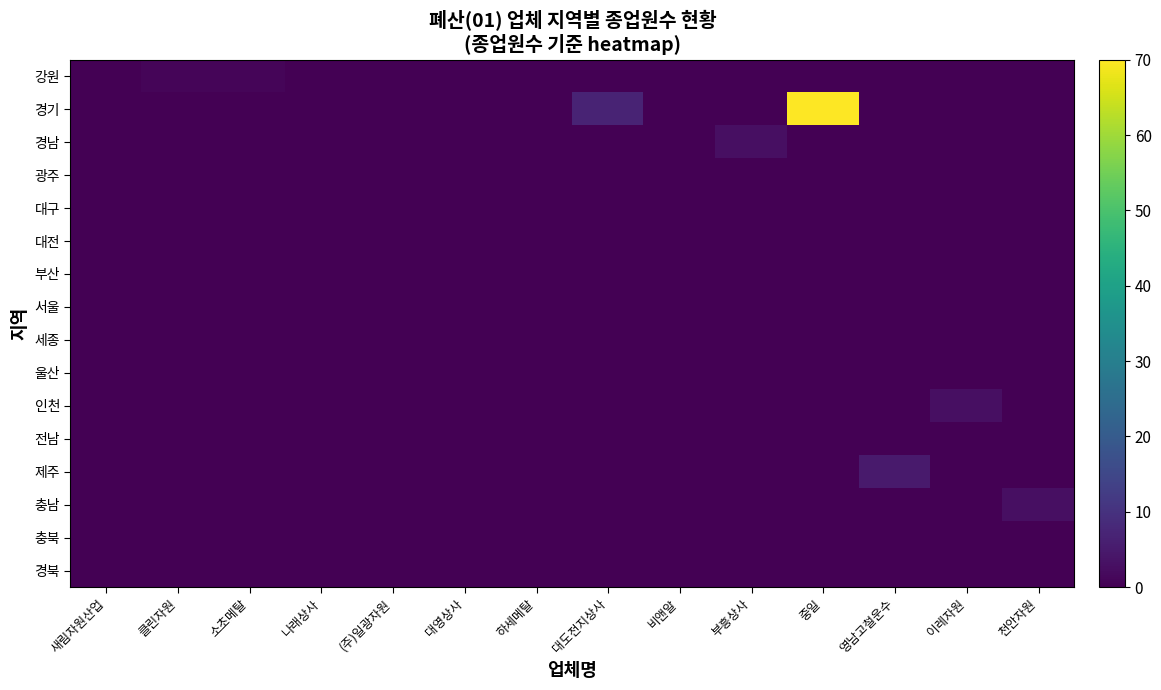

Which series has the largest range (max minus min)?

경기